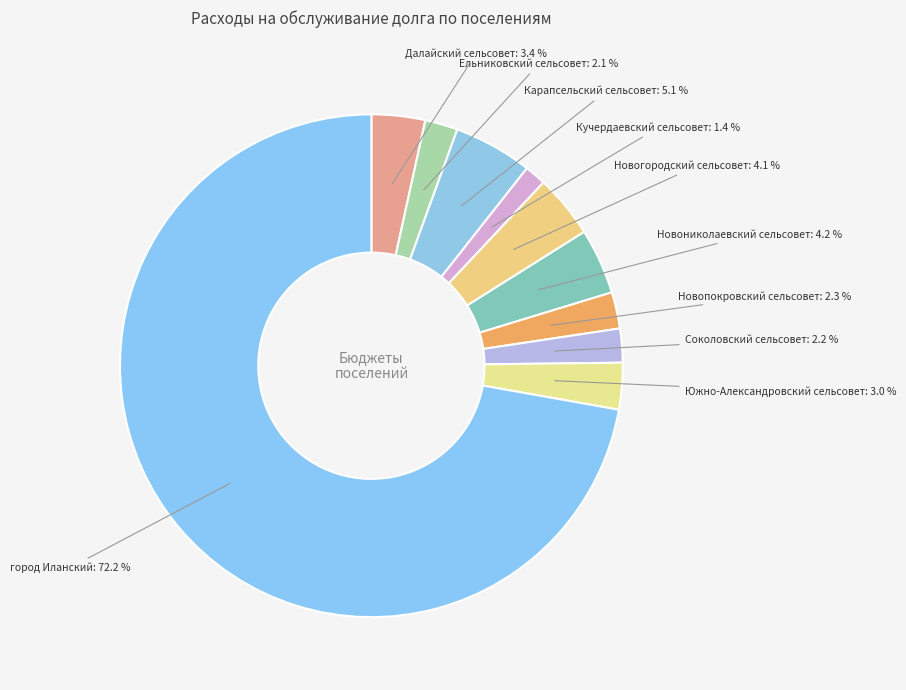

To the nearest percent, what is the difference between the largest and smallest slice percentages?

71%